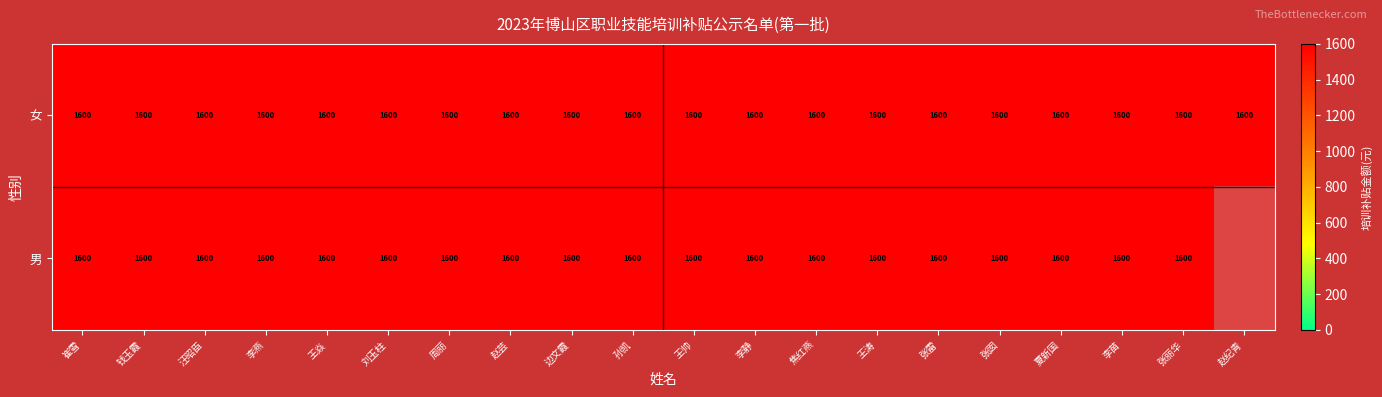

What is the total value across all series at 边文霞?

3200